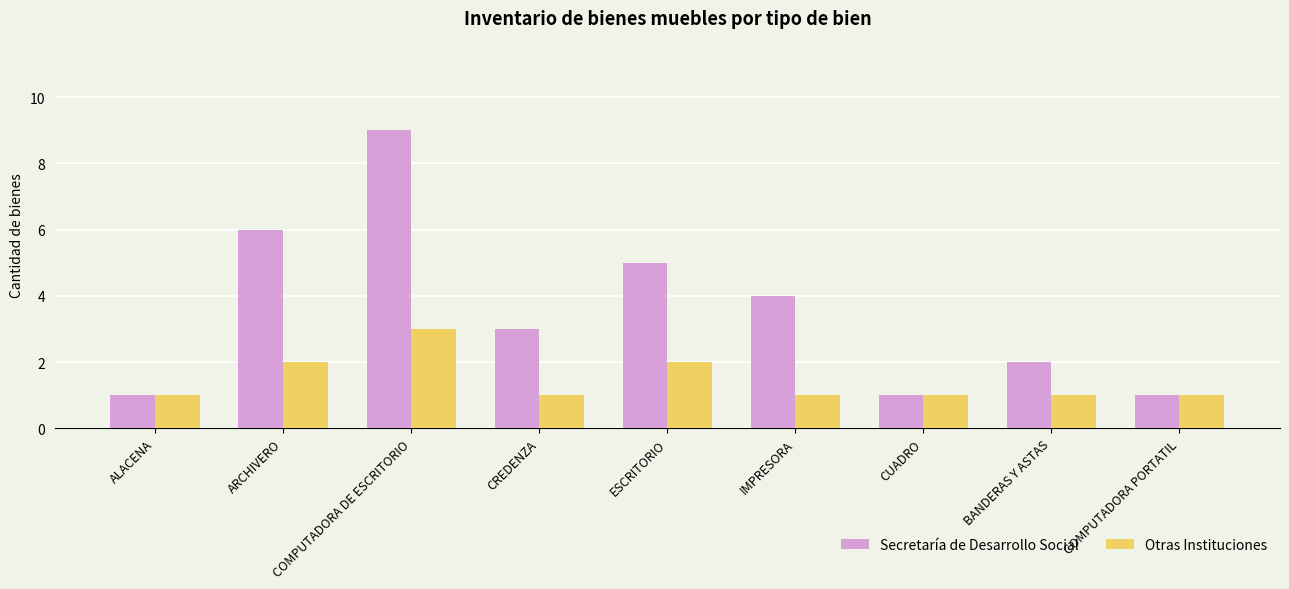

The value of Secretaría de Desarrollo Social at CUADRO is 1. True or false?

True